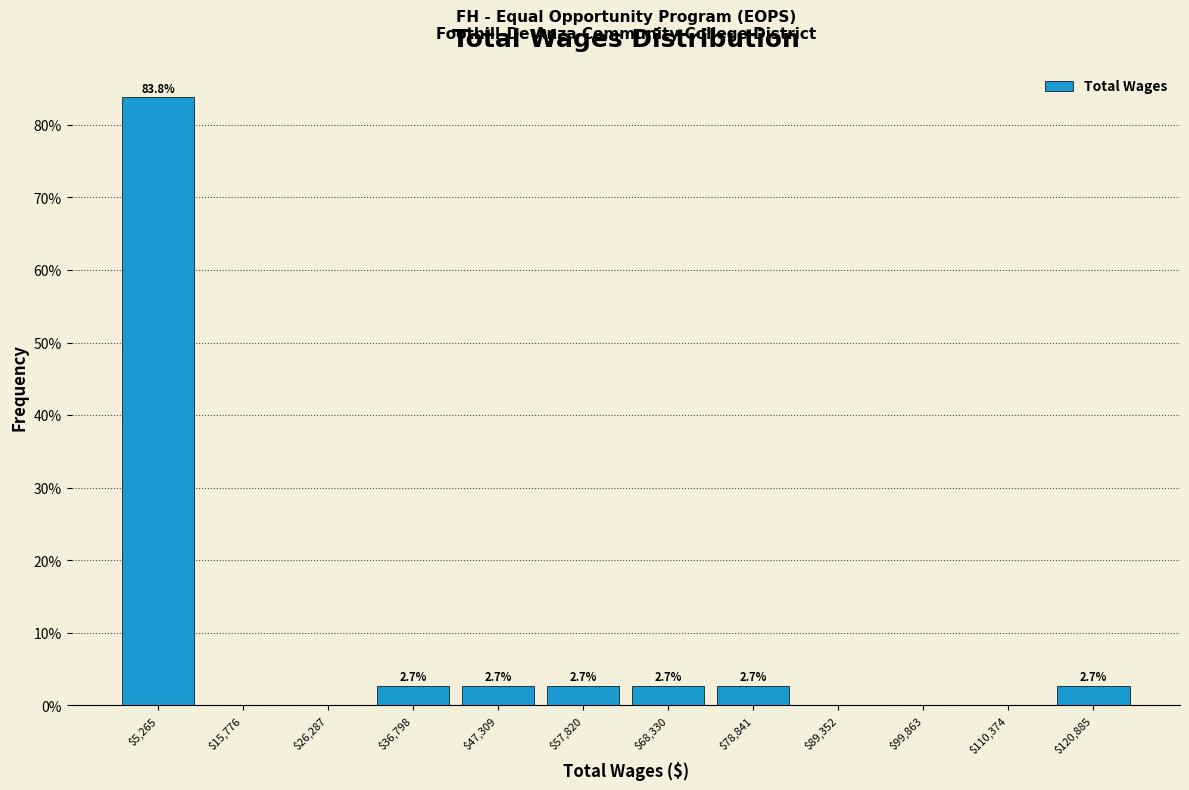

Over which range of the x-axis is the bar tallest?

0 to 10000